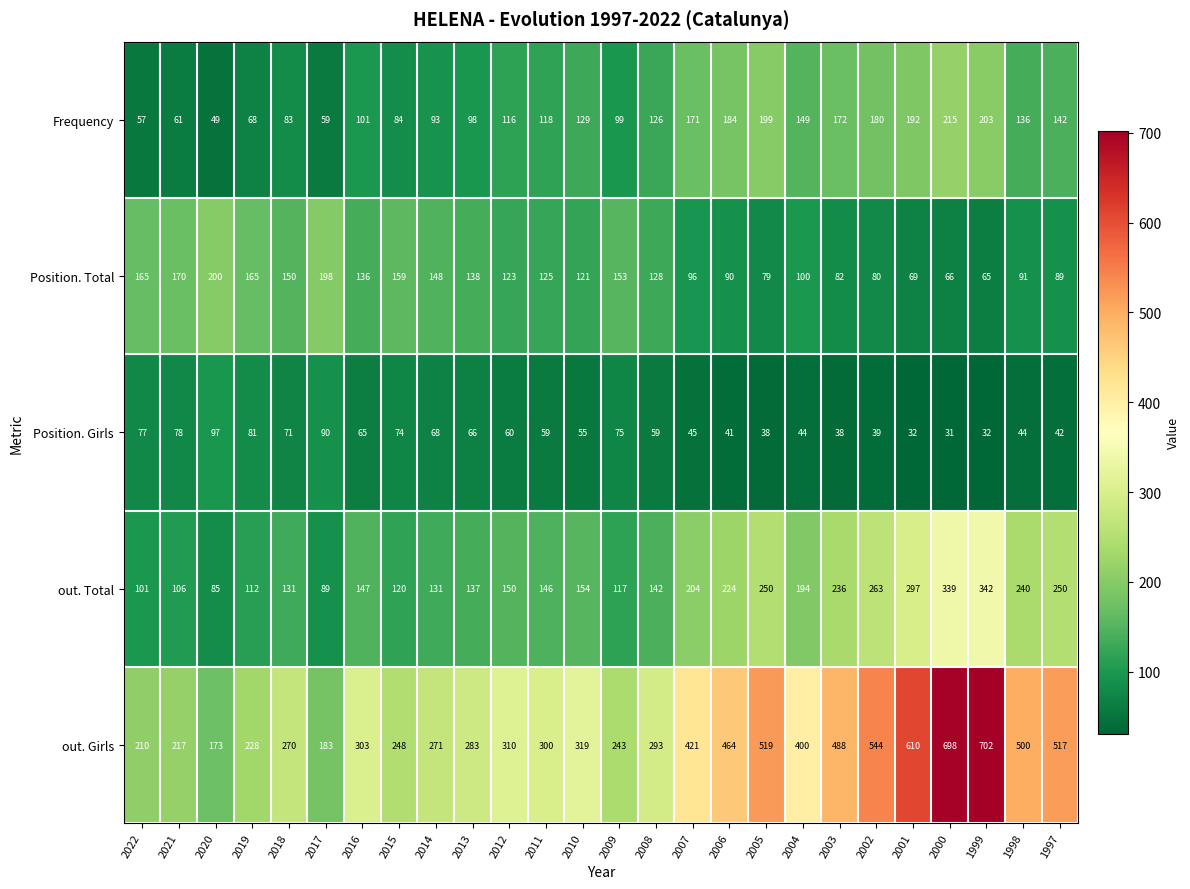

What is the difference between the maximum and minimum values in the out. Girls series?

529